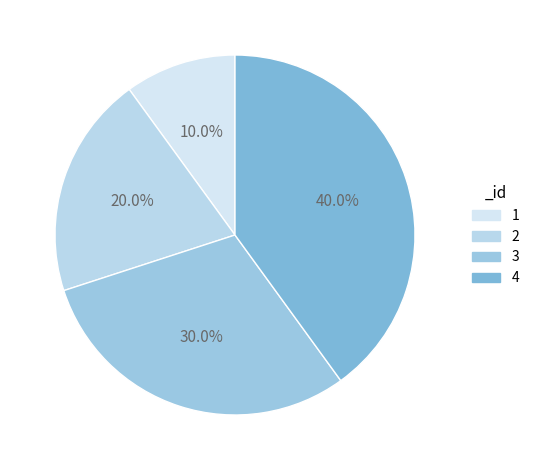

To the nearest percent, what is the difference between the 1 and 3 slice percentages?

20%